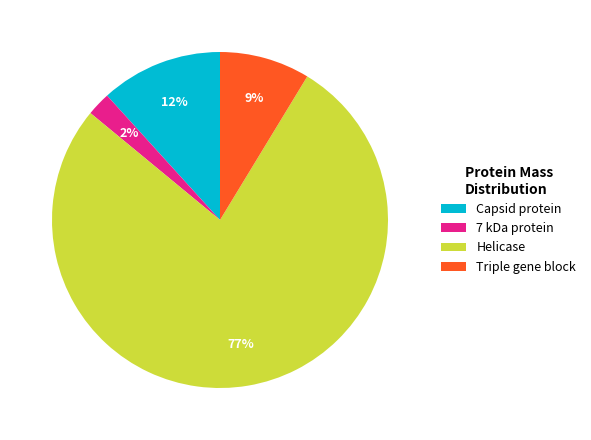

Which slice is the largest?

Helicase